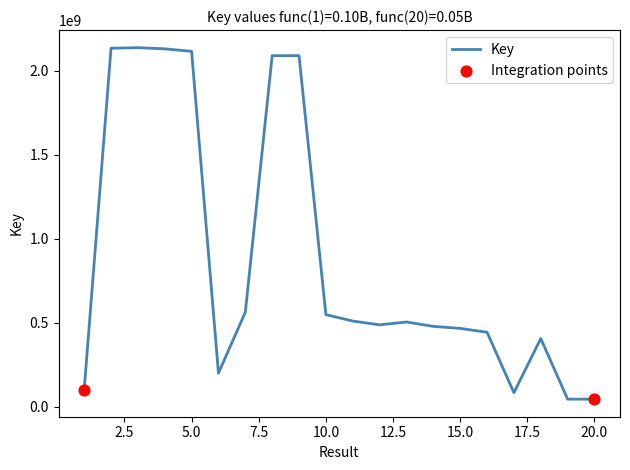

What is the greatest value displayed?

2135962726